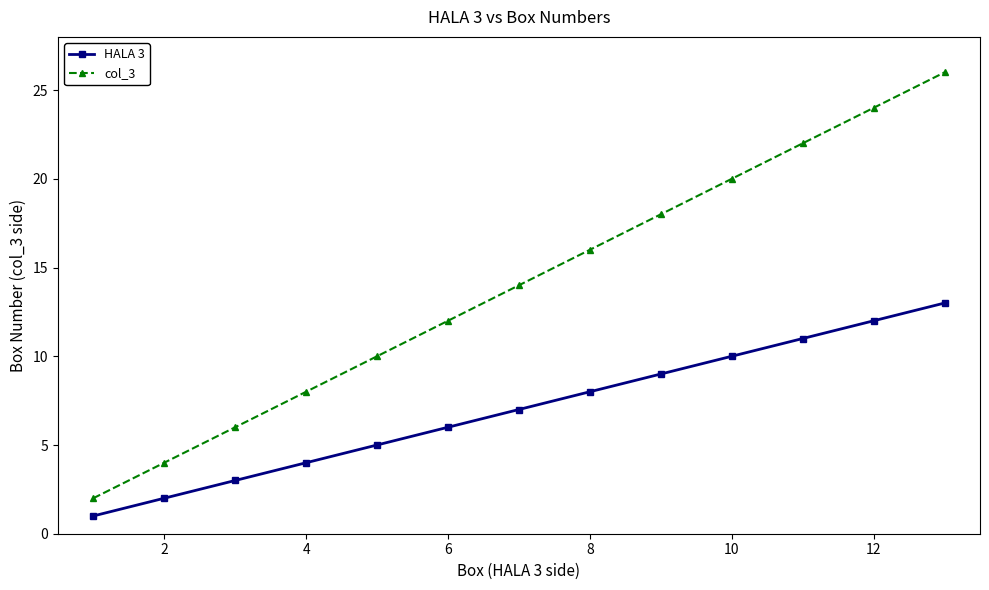

True or false: HALA 3 and col_3 cross at least once.

False